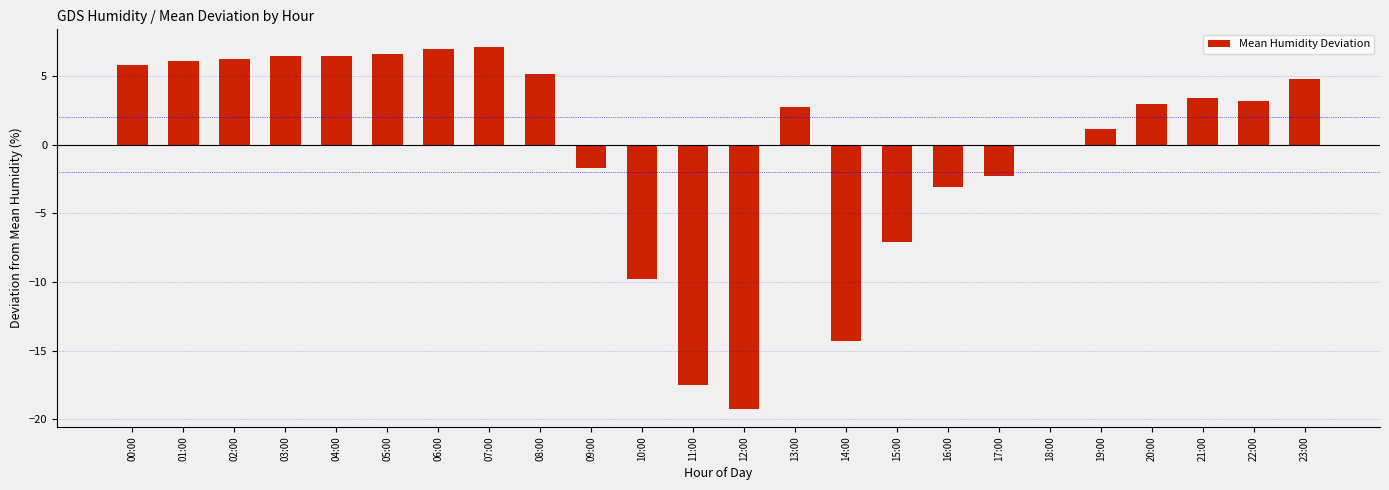

What is the maximum value shown in the chart?

7.1